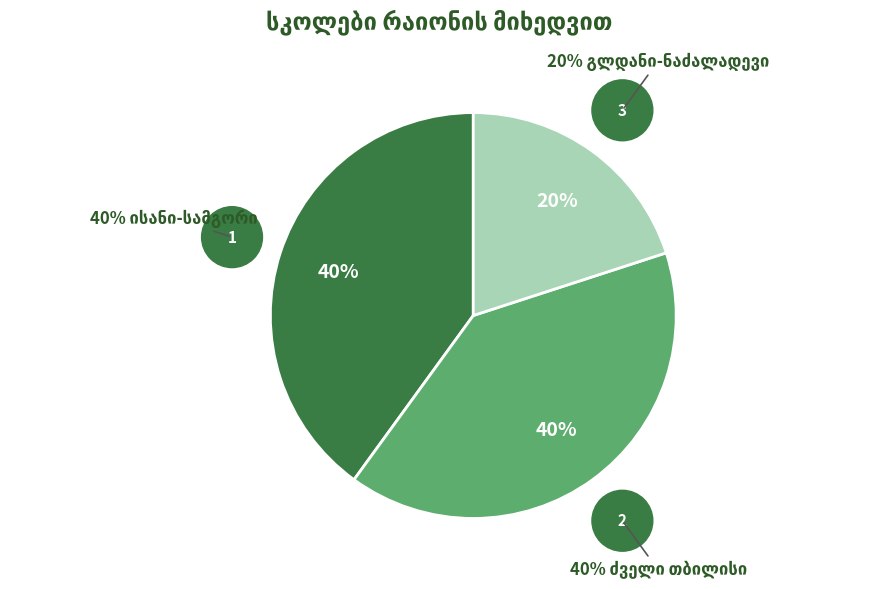

Does any single category account for the majority?

No